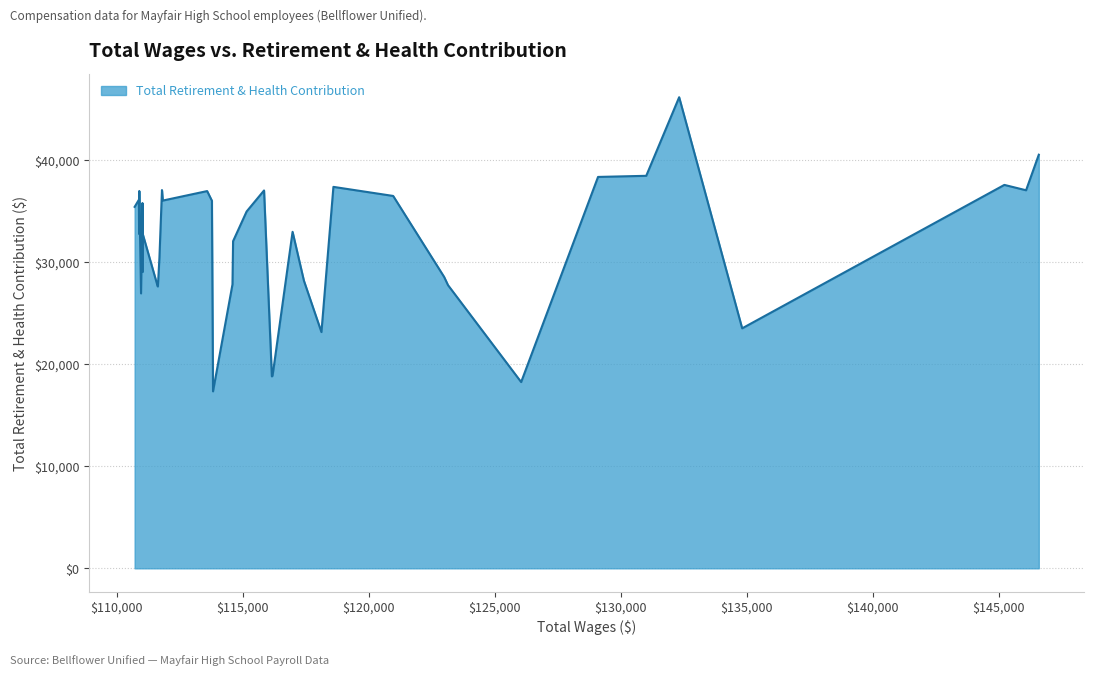

What is the difference between the maximum and minimum values?

28821